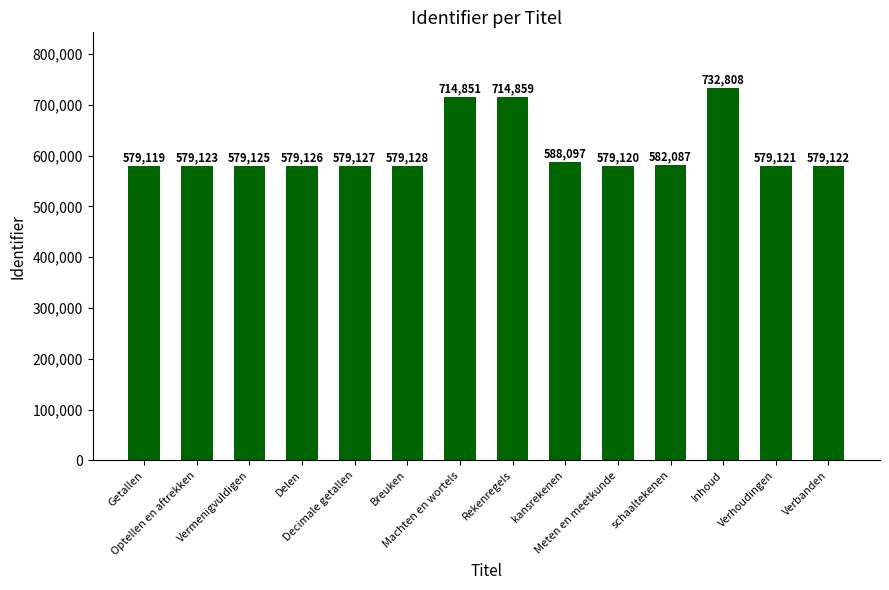

List the labels in order of value, largest first.

Inhoud, Rekenregels, Machten en wortels, kansrekenen, schaaltekenen, Breuken, Decimale getallen, Delen, Vermenigvuldigen, Optellen en aftrekken, Verbanden, Verhoudingen, Meten en meetkunde, Getallen